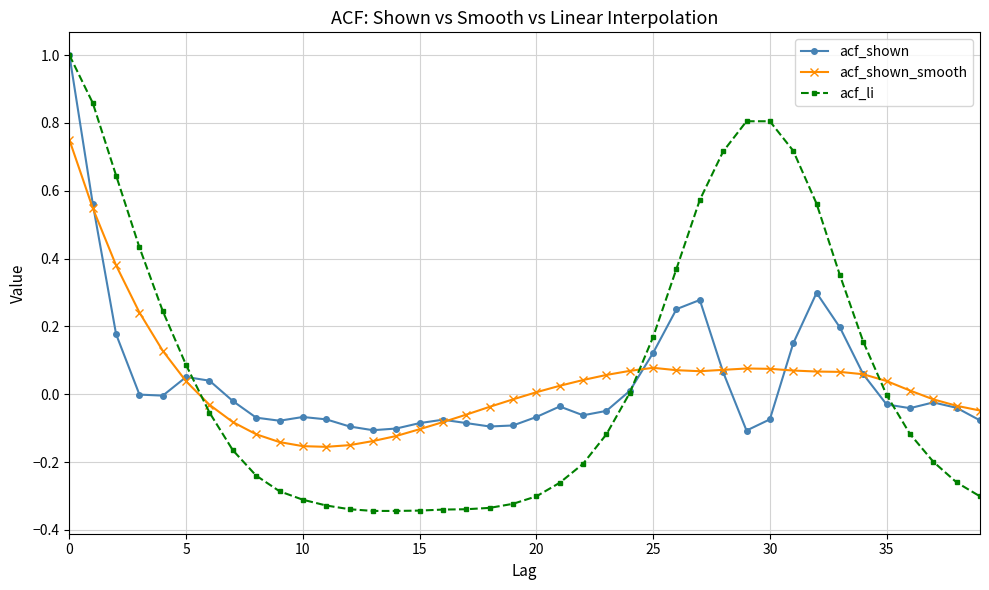

What is the maximum value for acf_shown?

1.0